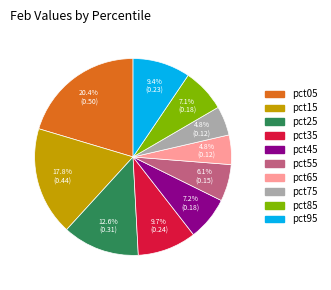

To the nearest percent, what percentage of the pie is pct75?

5%